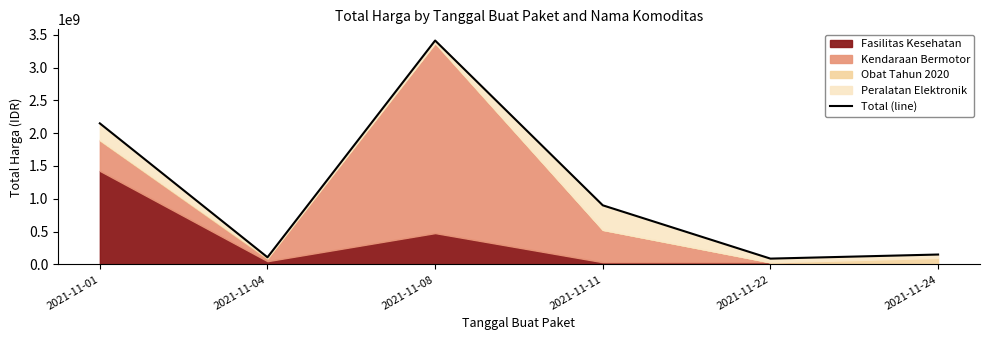

List the labels in order of value, smallest first.

2021-11-22, 2021-11-04, 2021-11-24, 2021-11-11, 2021-11-01, 2021-11-08